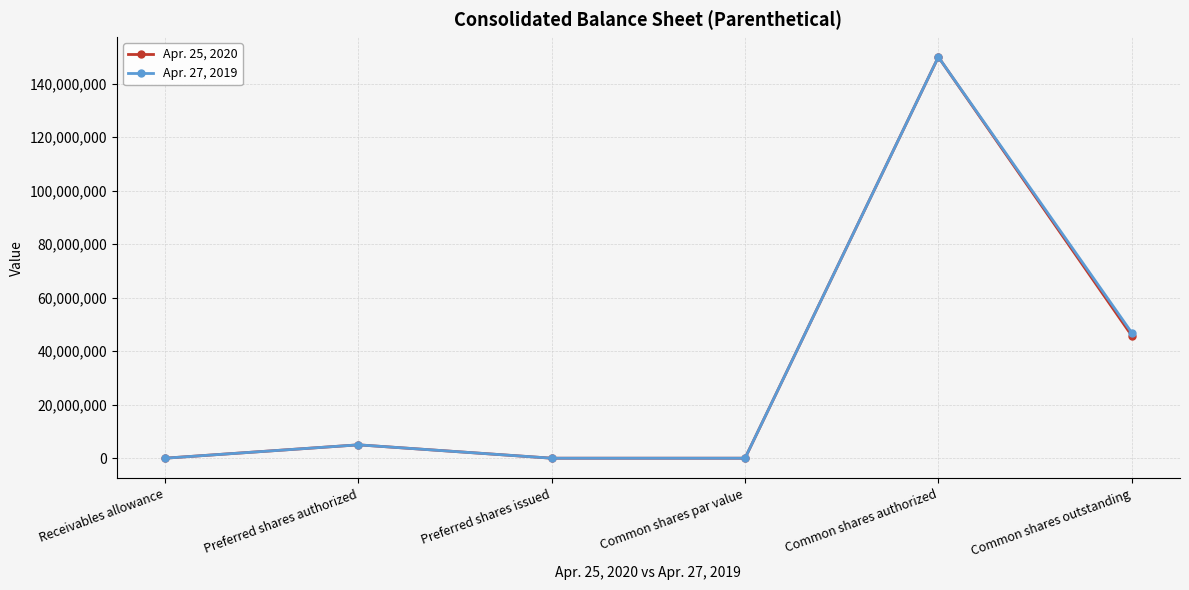

At which category does Apr. 25, 2020 reach its first local peak?

Preferred shares authorized